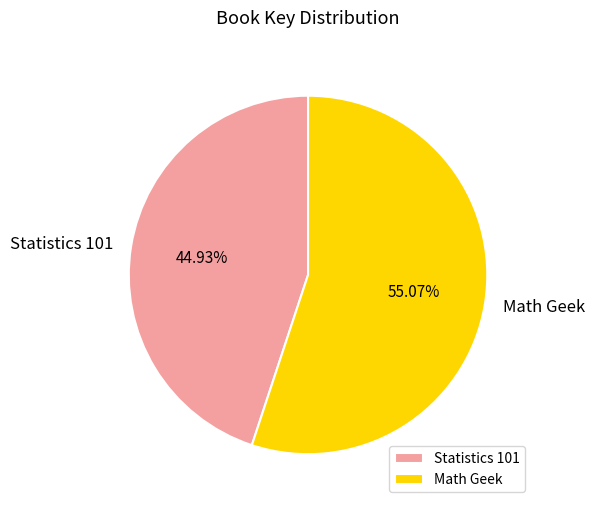

What percentage is NOT represented by Statistics 101?

55.1%